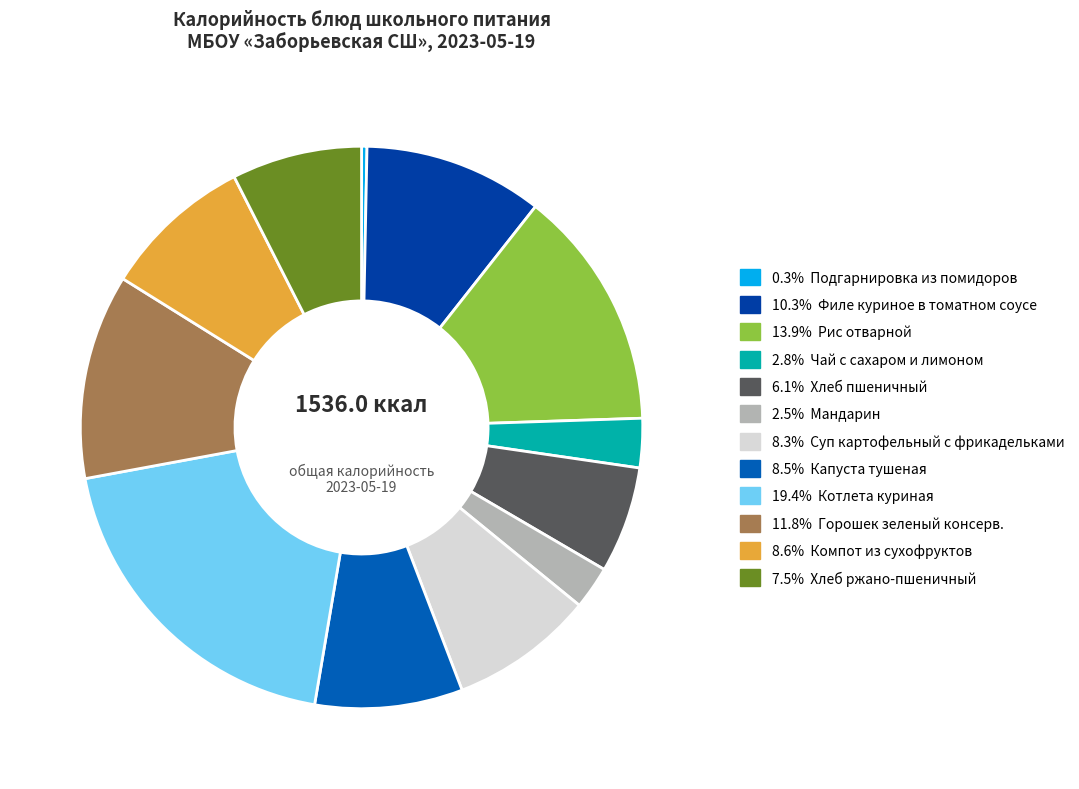

Count the number of slices in the pie.

12